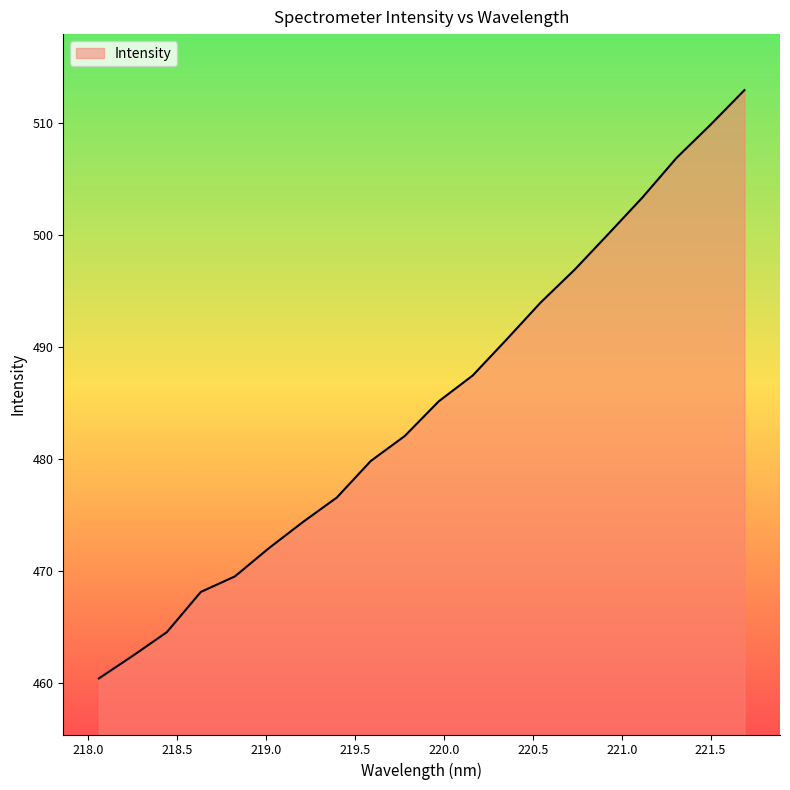

What is the difference between the maximum and minimum values?

52.5